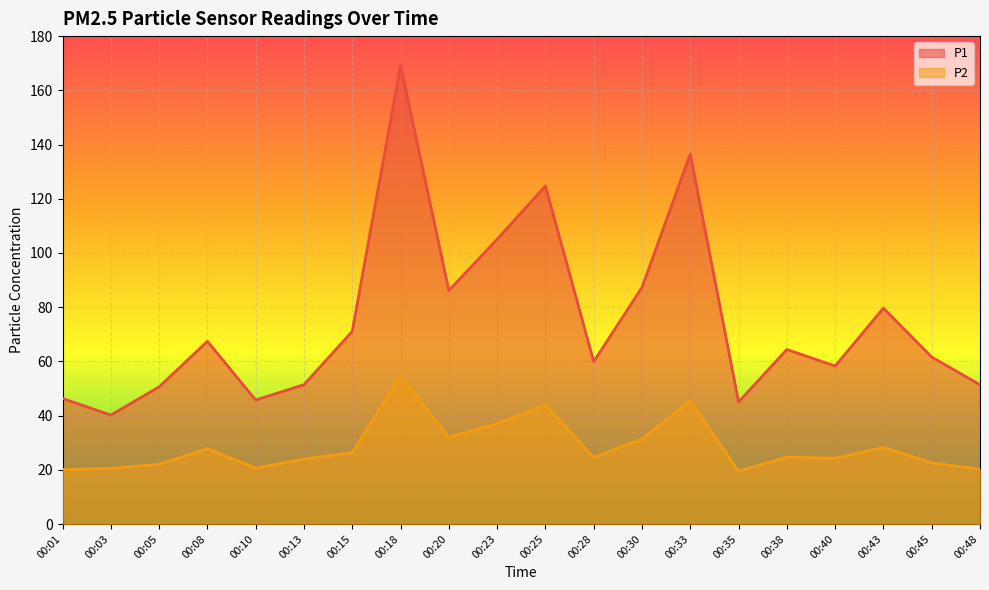

What is the average value of the P1 series?

75.1